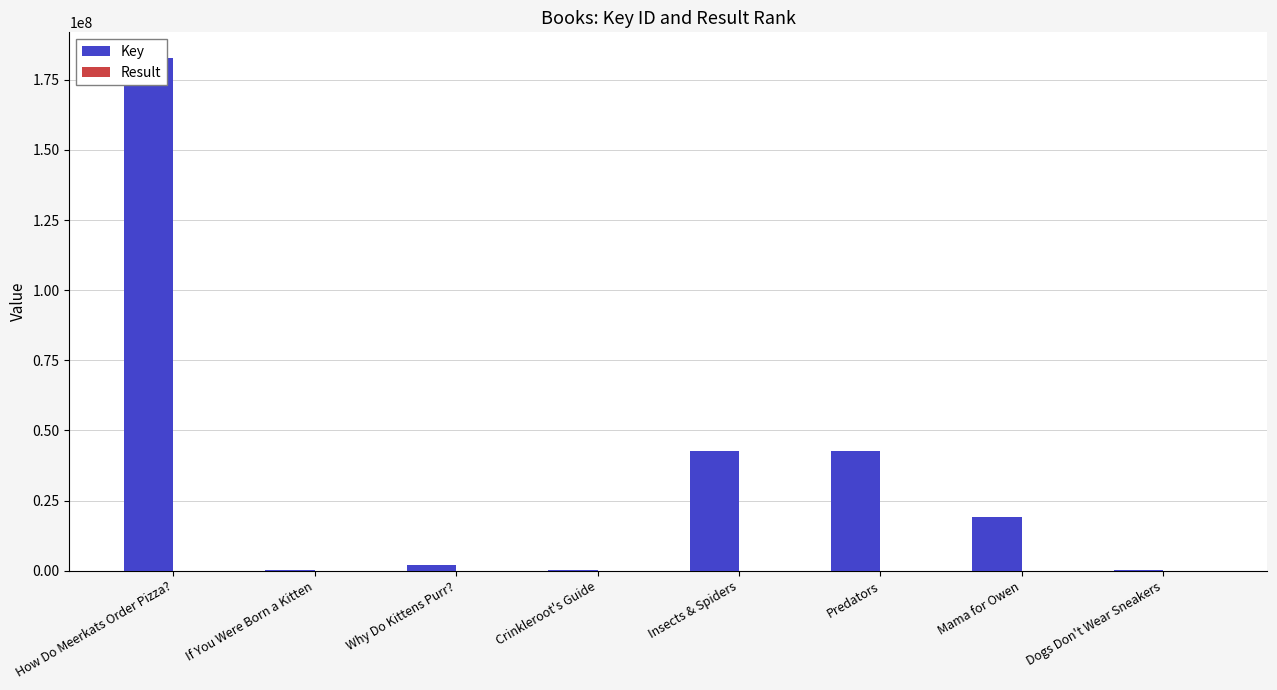

What is the label of the 1st bar from the left?

How Do Meerkats Order Pizza?